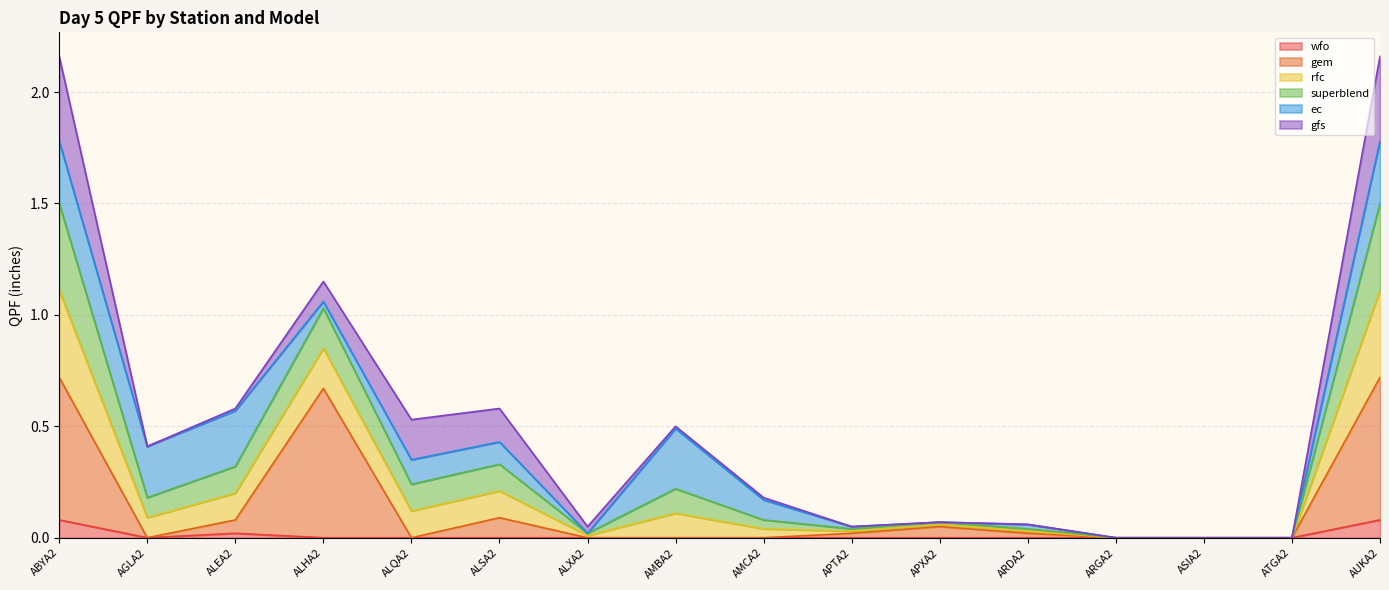

Count the number of categories in the chart.

16